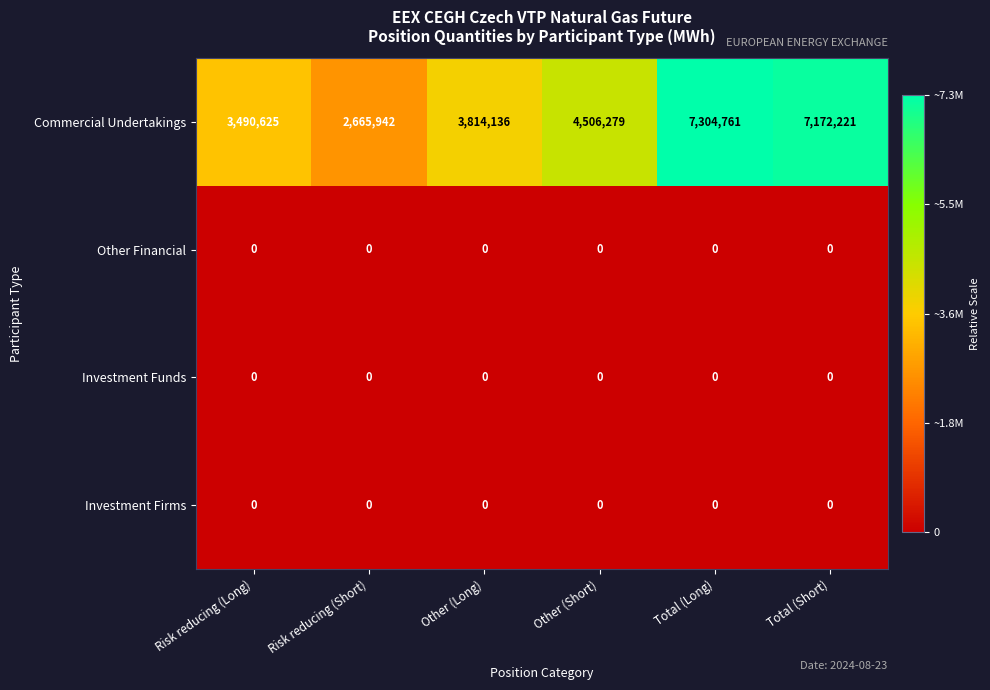

List the labels in order of Commercial Undertakings value, largest first.

Total (Long), Total (Short), Other (Short), Other (Long), Risk reducing (Long), Risk reducing (Short)